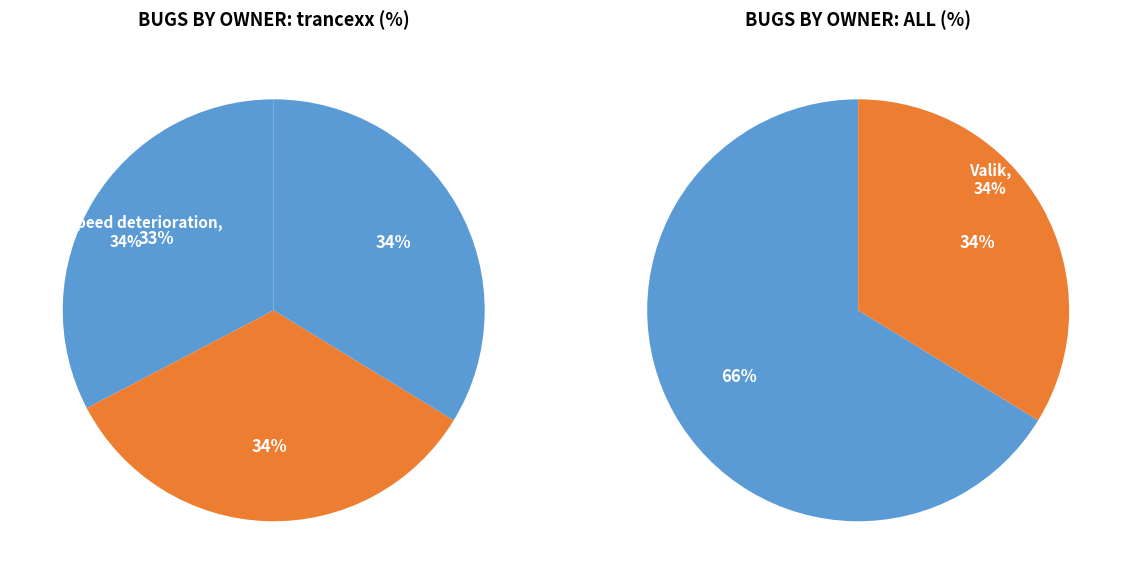

Count the number of slices in the pie.

3